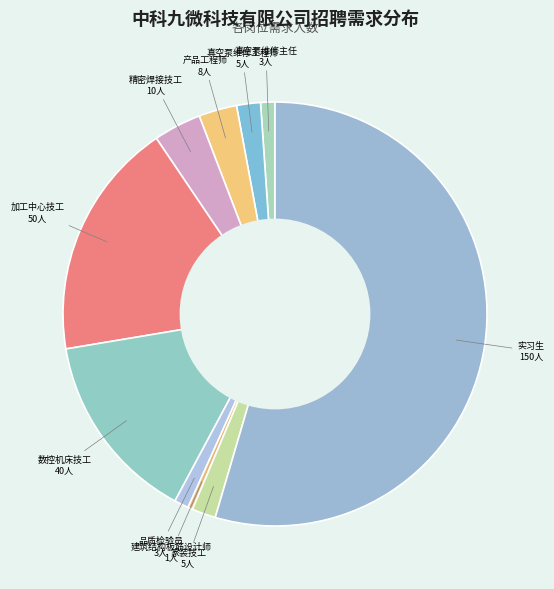

What is the largest slice in the pie chart?

实习生